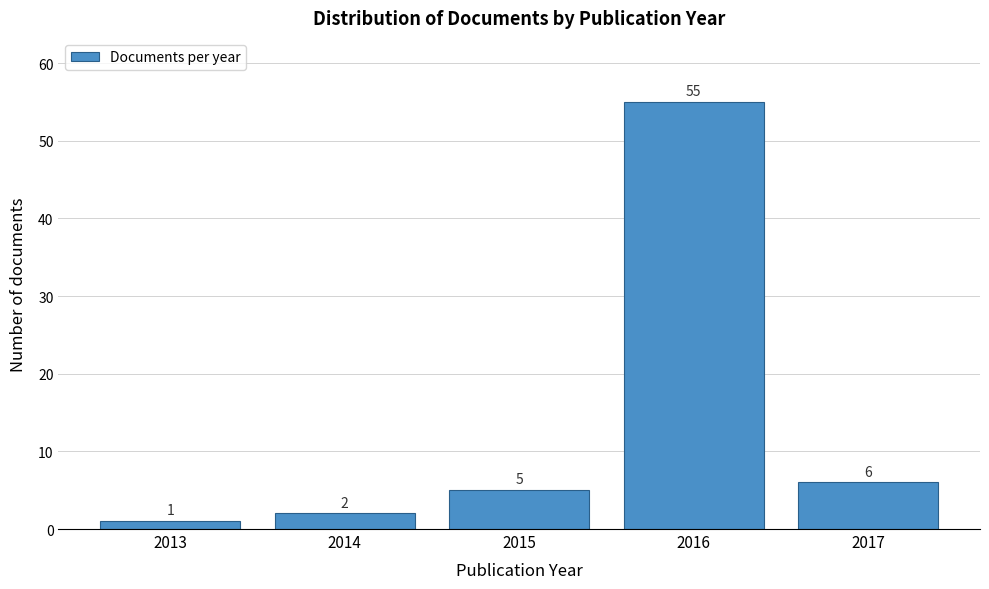

Reading left to right, extract all data points from this chart.

2013=1	2014=2	2015=5	2016=55	2017=6